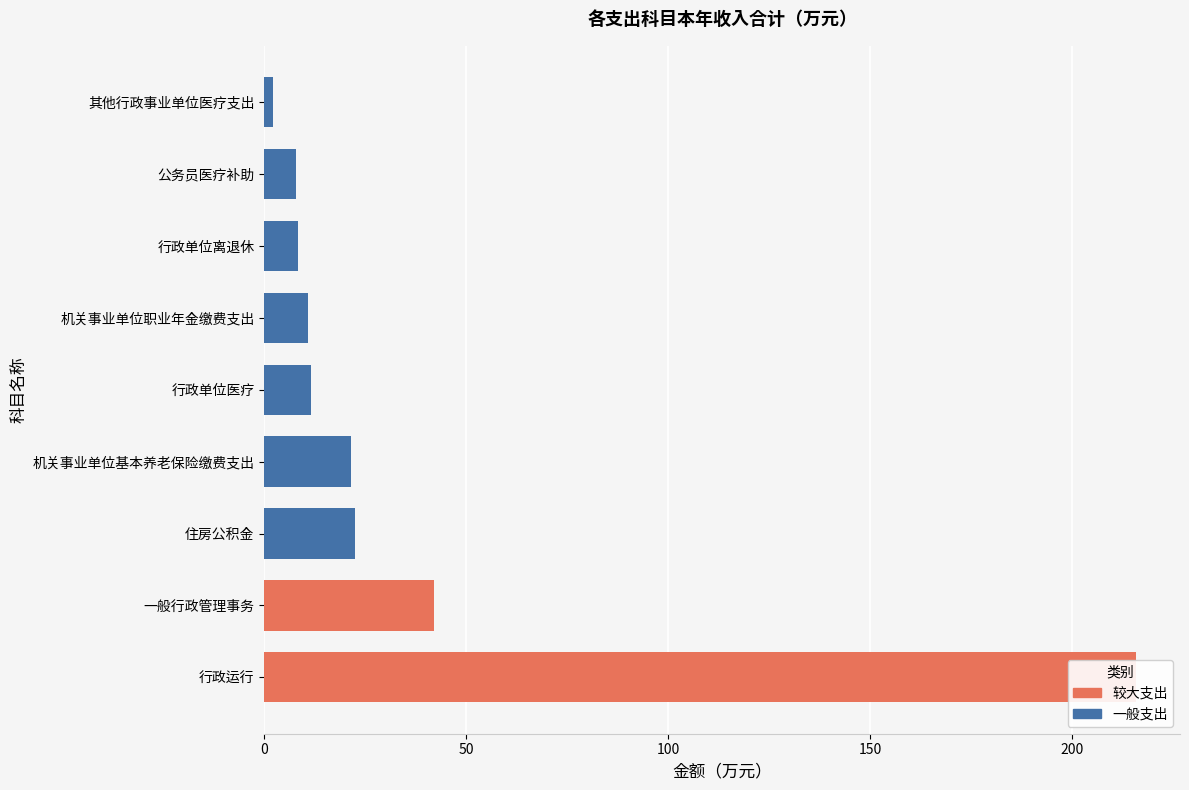

Is it true that the value at 住房公积金 is 22.4?

True